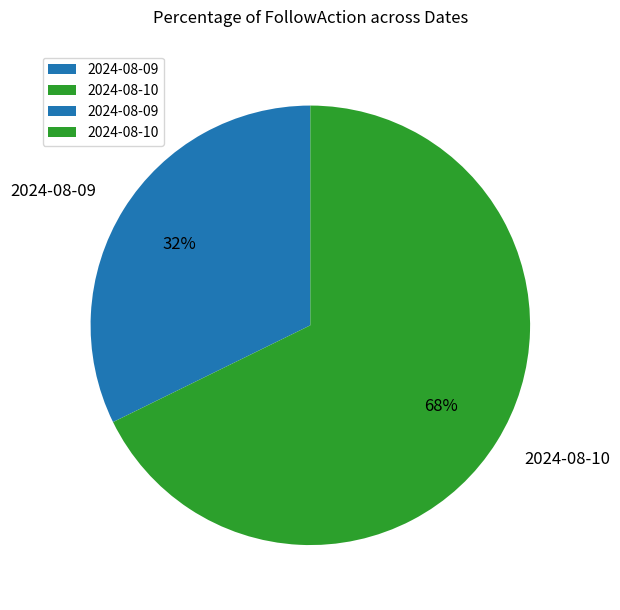

Count the number of slices in the pie.

2